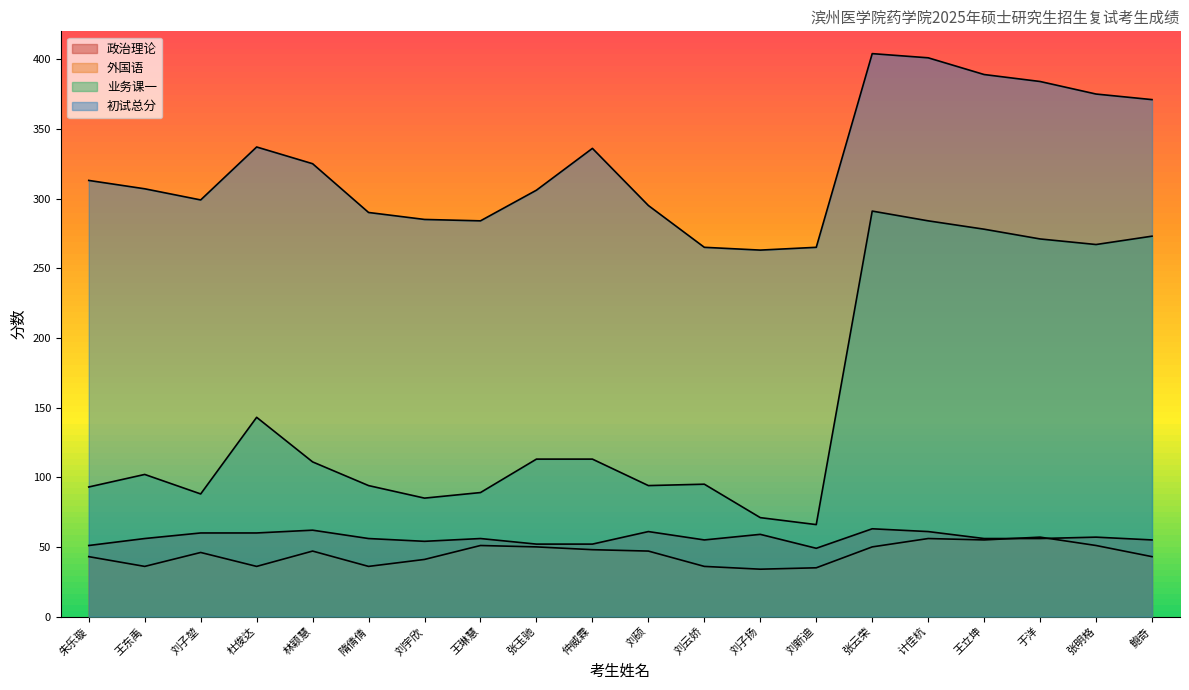

Count the number of categories in the chart.

20